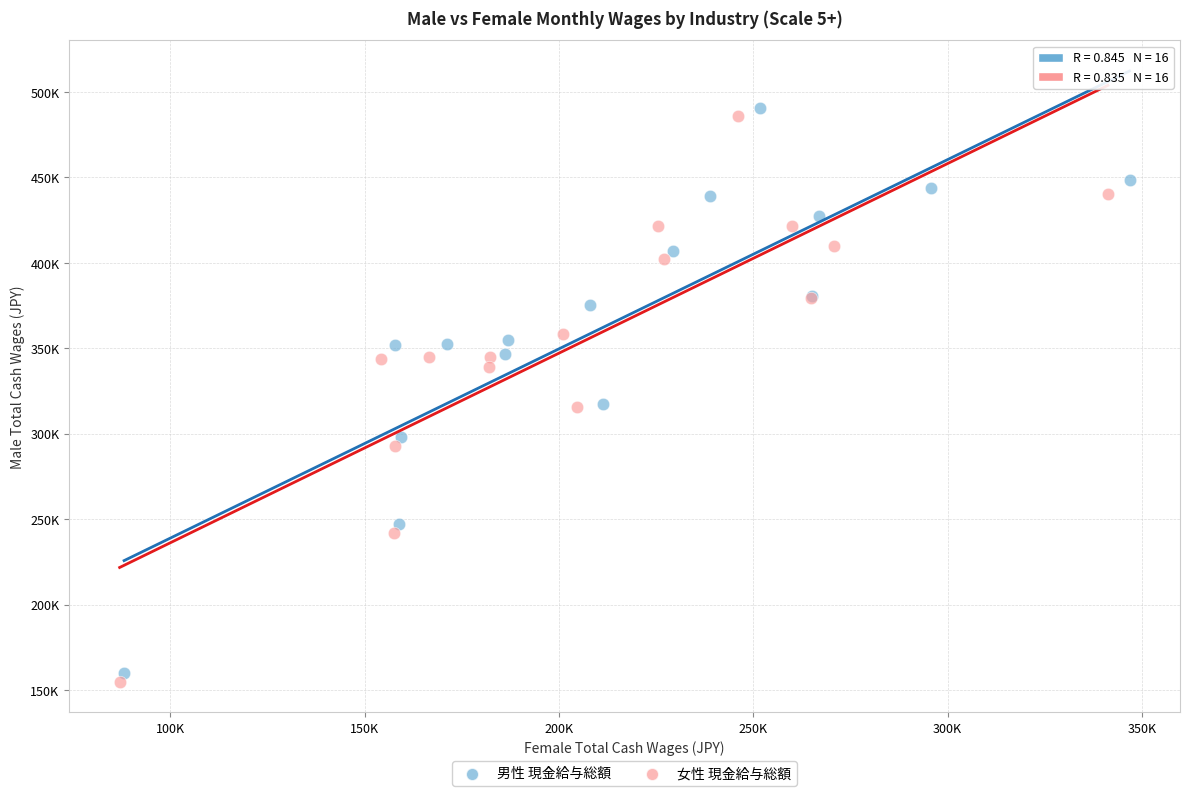

Which series reaches the maximum Y coordinate?

男性 現金給与総額